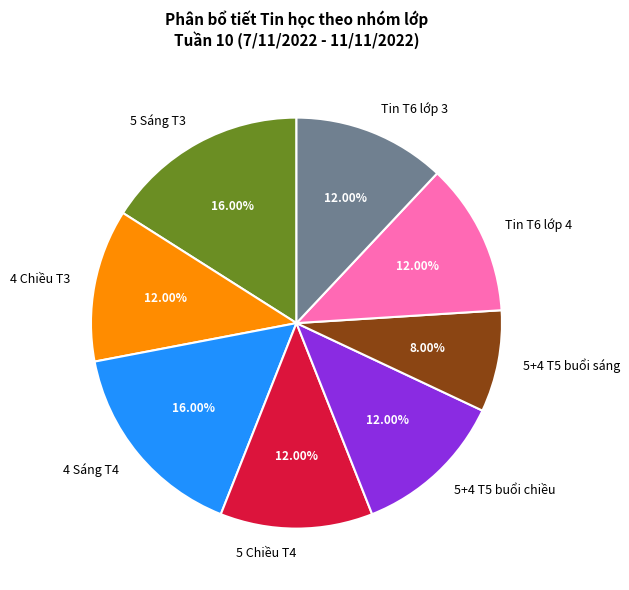

To the nearest percent, what is the average slice percentage?

12%